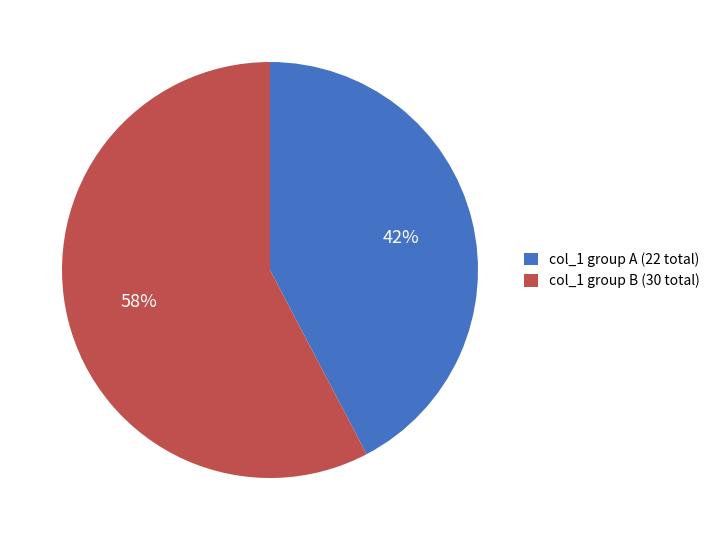

Which has a higher value, col_1 group B (30 total) or col_1 group A (22 total)?

col_1 group B (30 total)